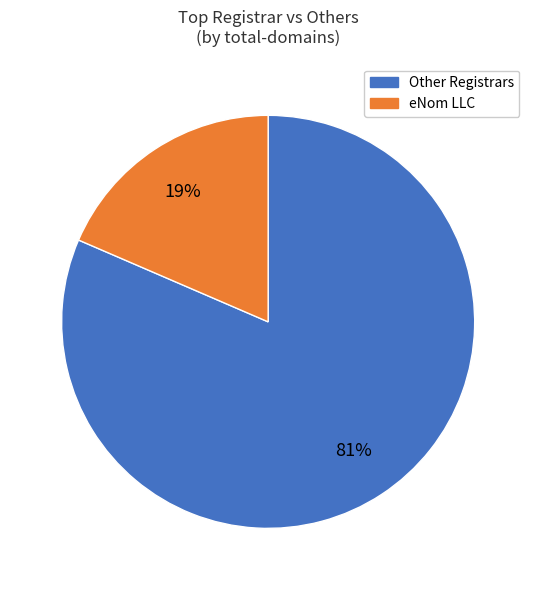

Does any single category account for the majority?

Yes